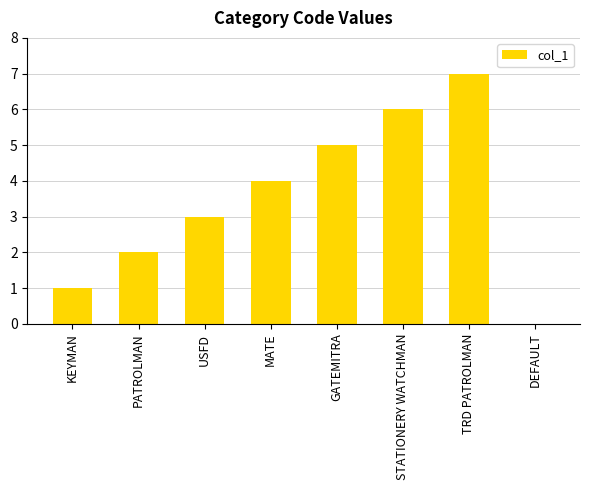

The chart shows a value of 5 at USFD. True or false?

False